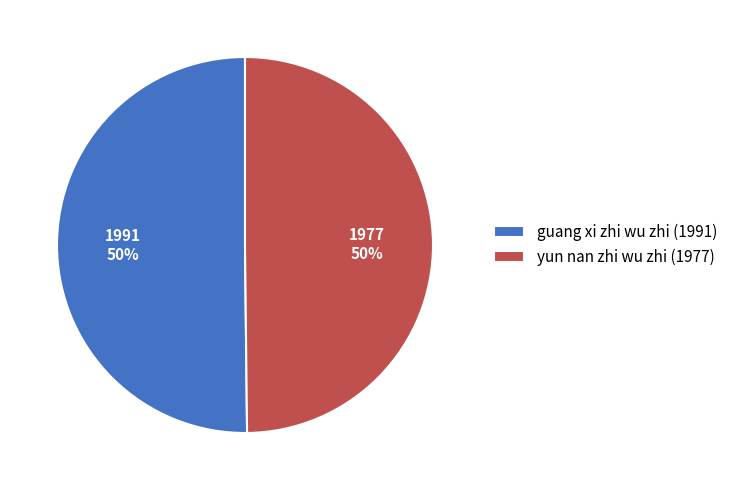

To the nearest percent, what is the combined percentage of yun nan zhi wu zhi (1977) and guang xi zhi wu zhi (1991)?

100%